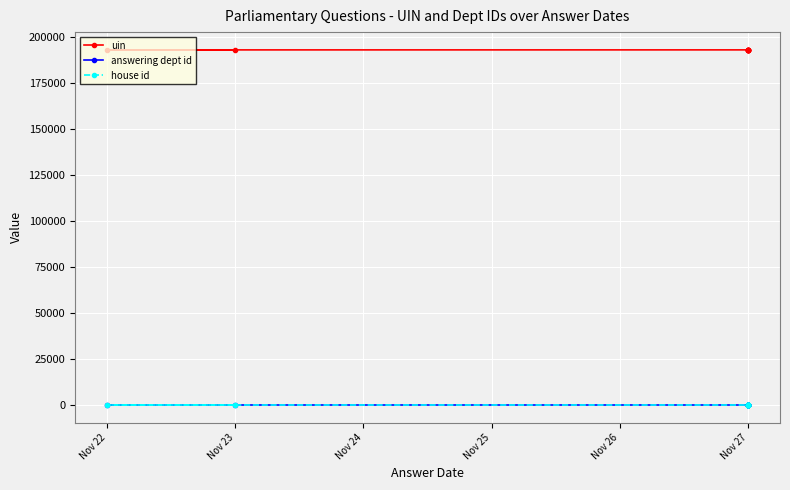

What is the average value of the house id series?

1